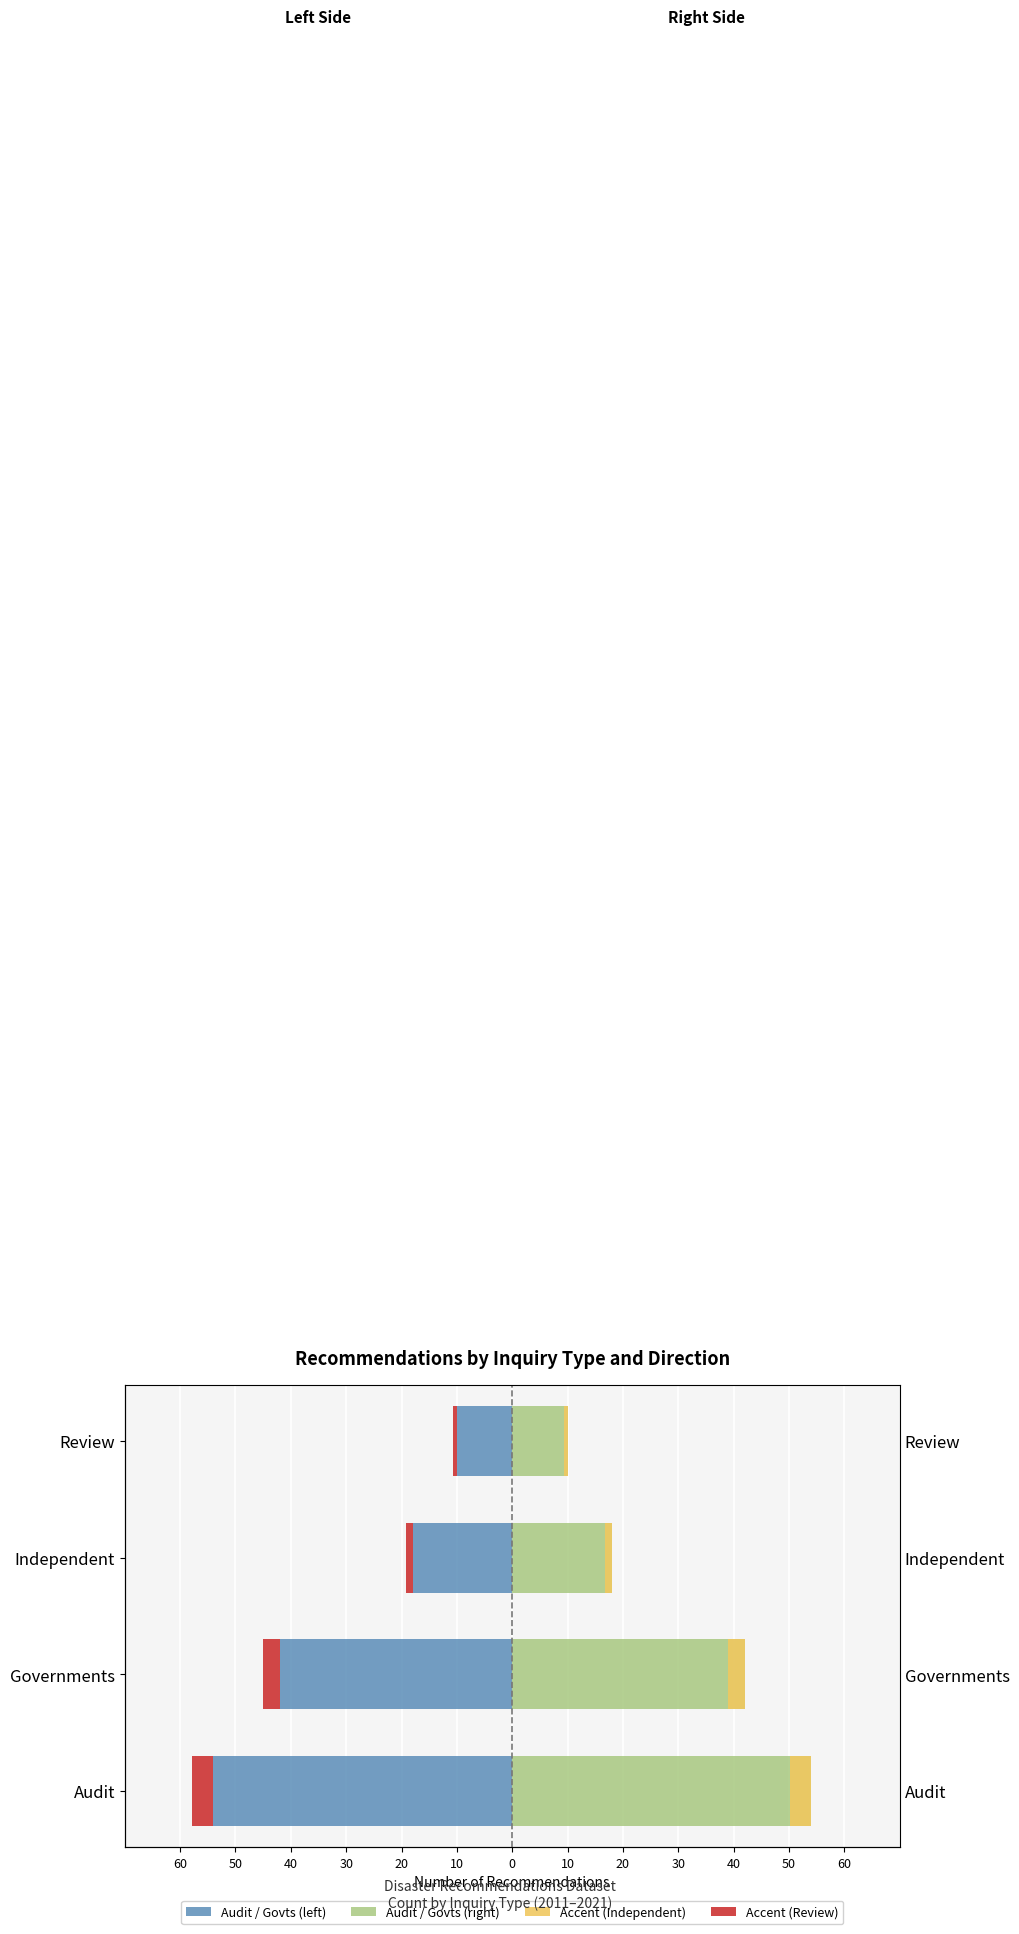

Is the value of Count (right) at Review greater than the value of Accent Left at Governments?

Yes